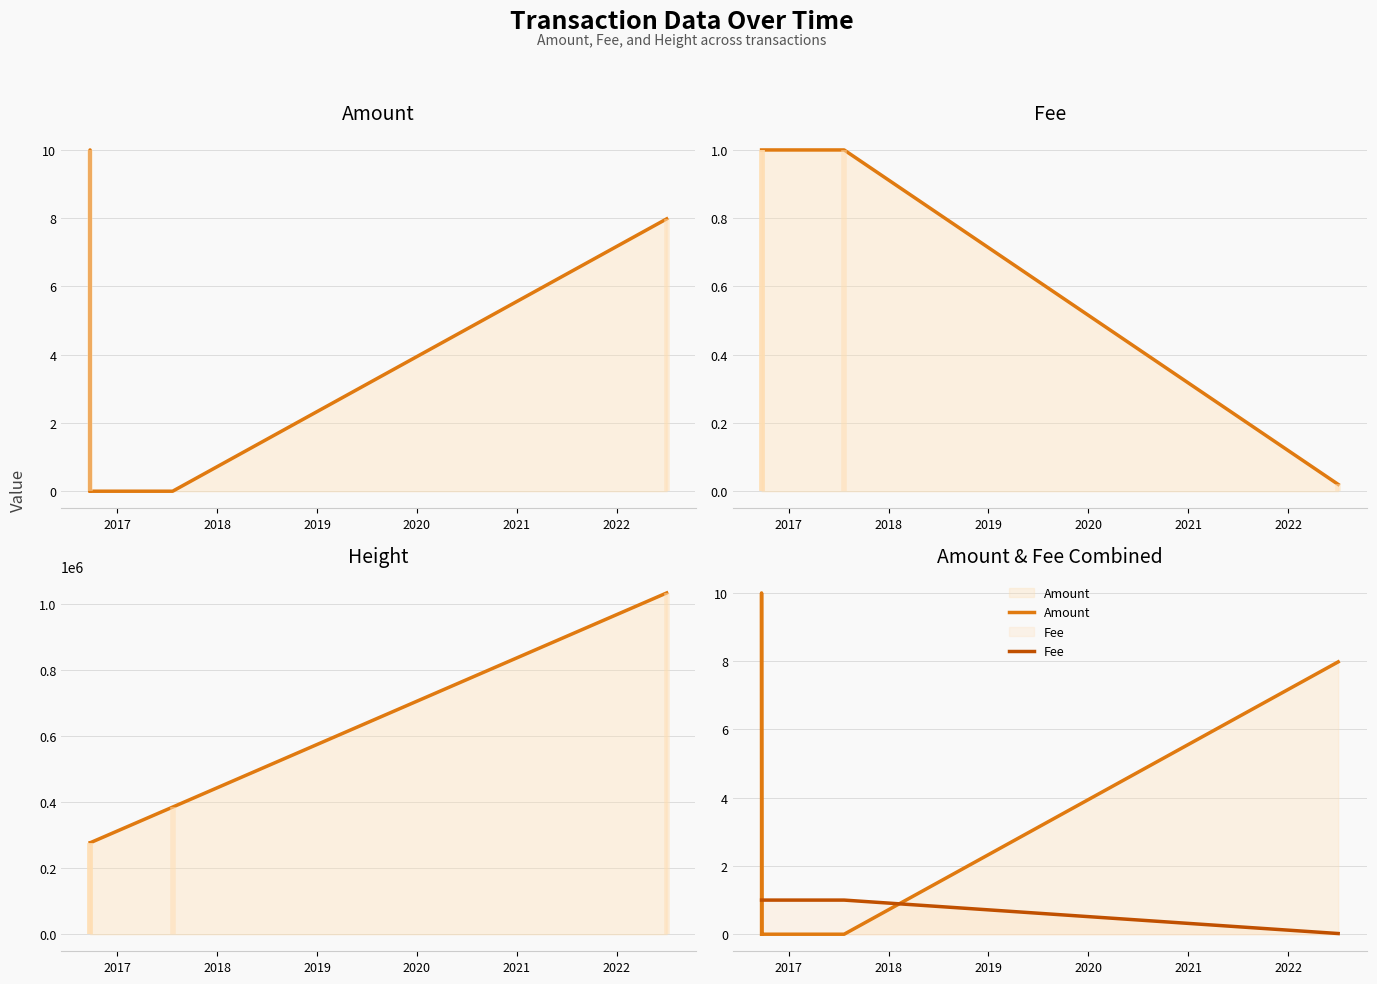

True or false: Height has more than 0 points higher than both neighbors.

False